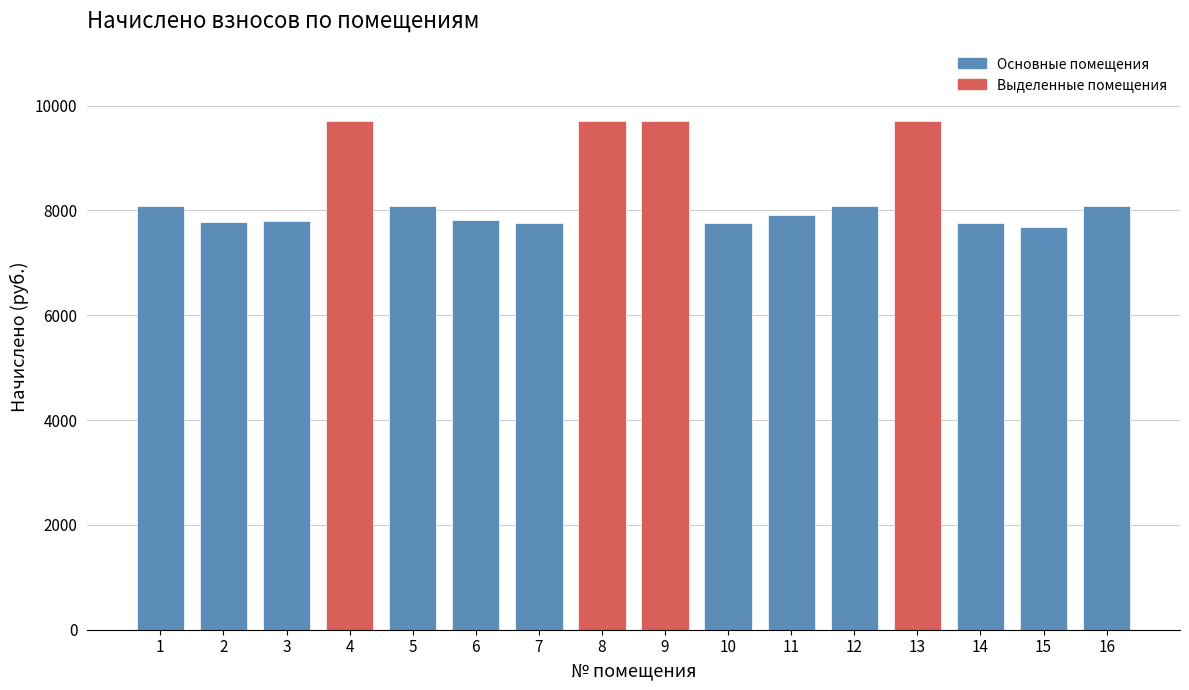

Which has a higher value, 4 or 5?

4